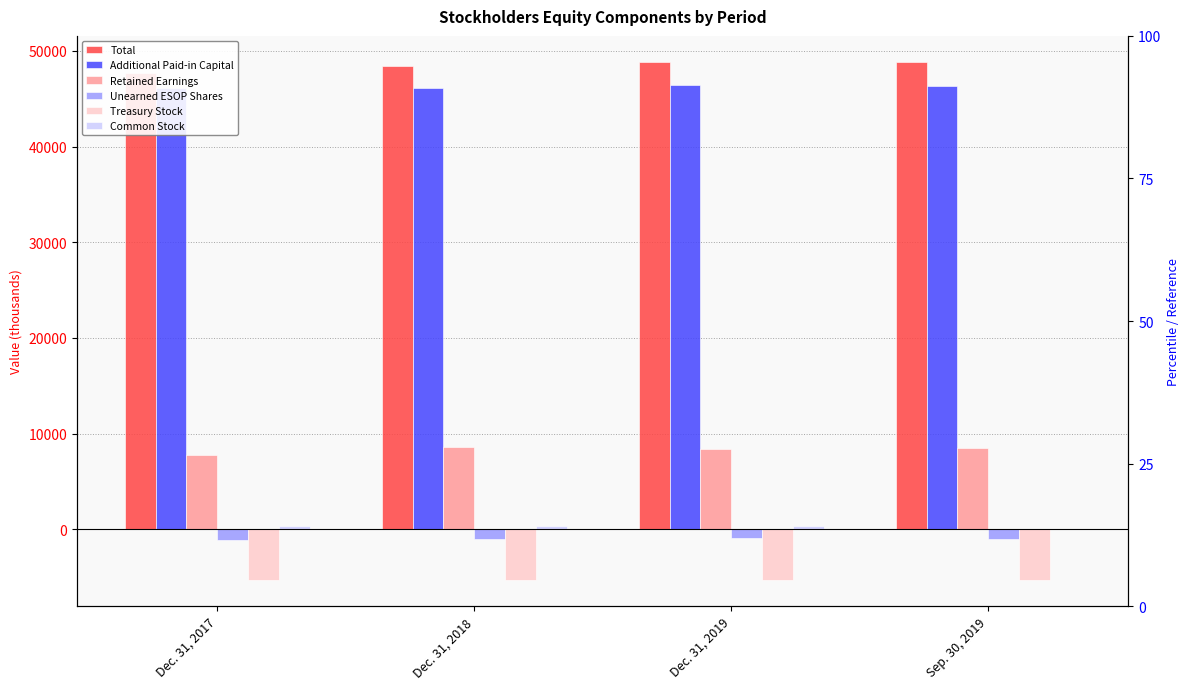

Reading left to right, what are all the values shown in this chart?

Total: Dec. 31, 2017=47731	Dec. 31, 2018=48436	Dec. 31, 2019=48848	Sep. 30, 2019=48860
Additional Paid-in Capital: Dec. 31, 2017=46117	Dec. 31, 2018=46141	Dec. 31, 2019=46426	Sep. 30, 2019=46353
Retained Earnings: Dec. 31, 2017=7816	Dec. 31, 2018=8631	Dec. 31, 2019=8425	Sep. 30, 2019=8494
Unearned ESOP Shares: Dec. 31, 2017=-1095	Dec. 31, 2018=-1027	Dec. 31, 2019=-959	Sep. 30, 2019=-977
Treasury Stock: Dec. 31, 2017=-5326	Dec. 31, 2018=-5326	Dec. 31, 2019=-5326	Sep. 30, 2019=-5326
Common Stock: Dec. 31, 2017=300	Dec. 31, 2018=300	Dec. 31, 2019=305	Sep. 30, 2019=0